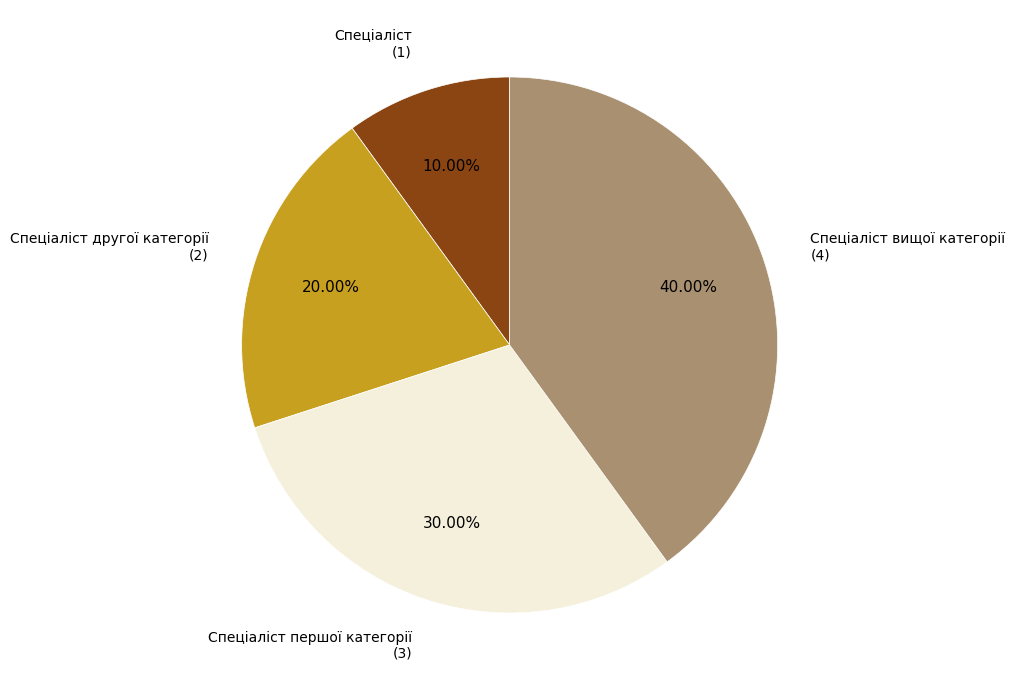

To the nearest percent, what is the difference between the largest and smallest slice percentages?

30%